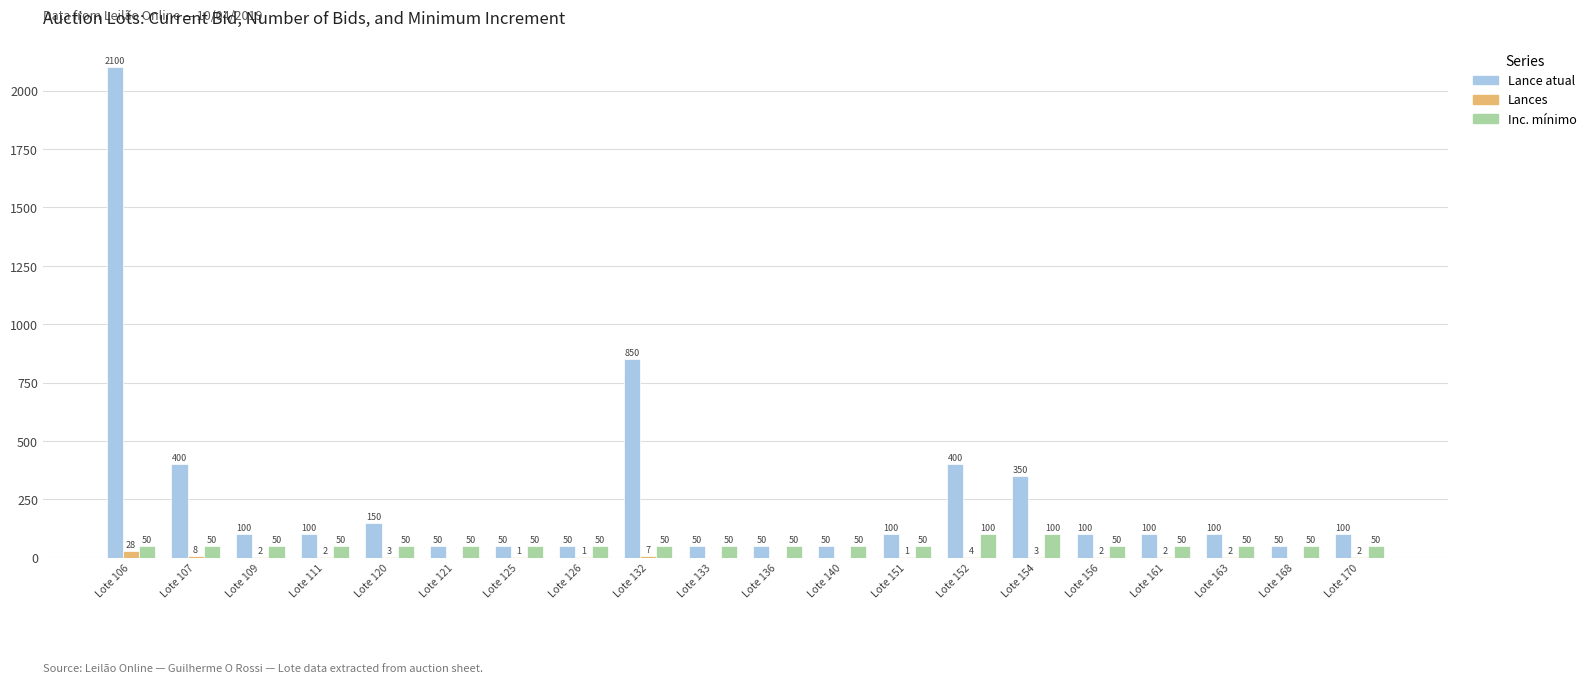

How many groups of bars are there?

20